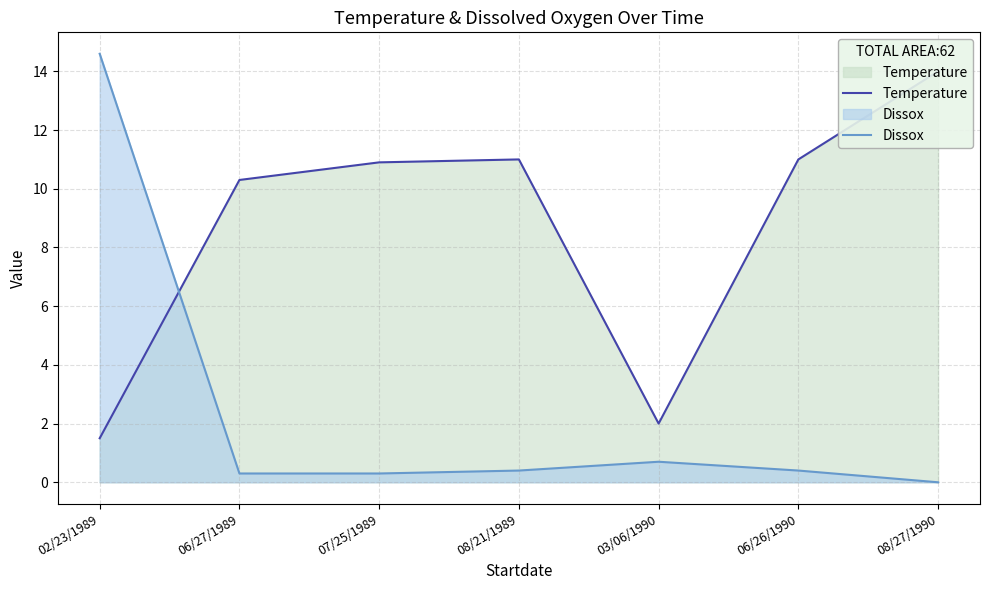

What is the sum of the Dissox values at 07/25/1989 and 08/21/1989?

0.7